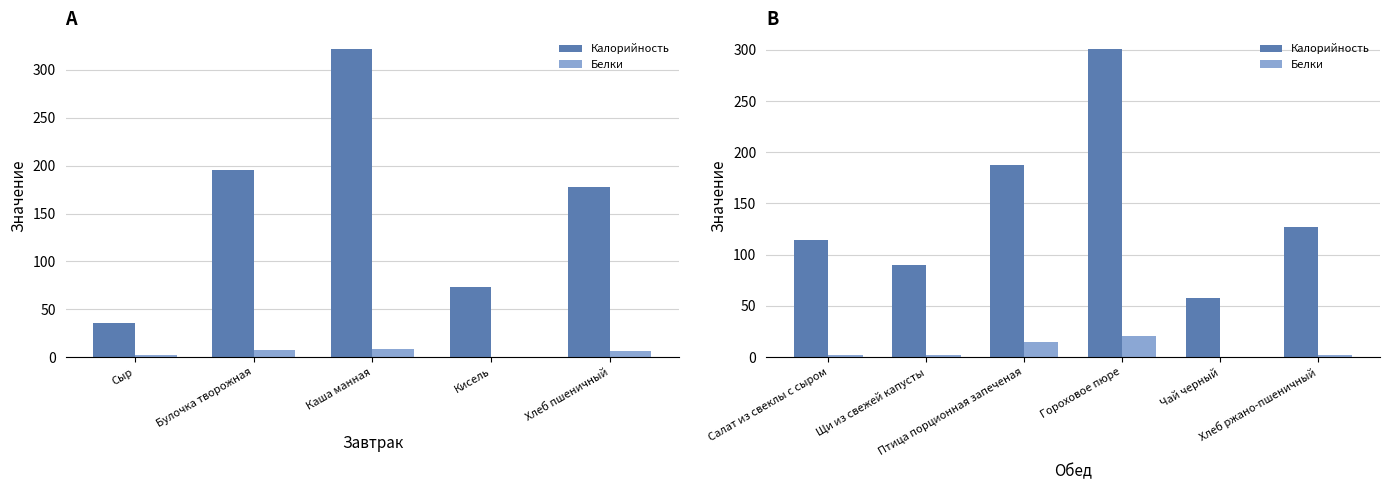

Rank the series by their average value, from highest to lowest.

Калорийность, Белки